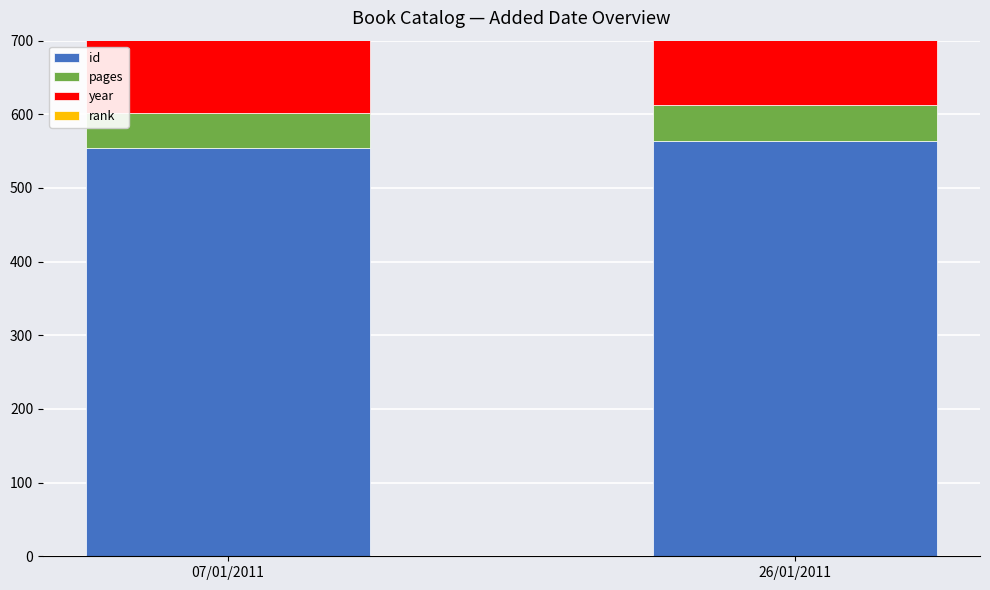

Which series has the largest total across all categories?

year